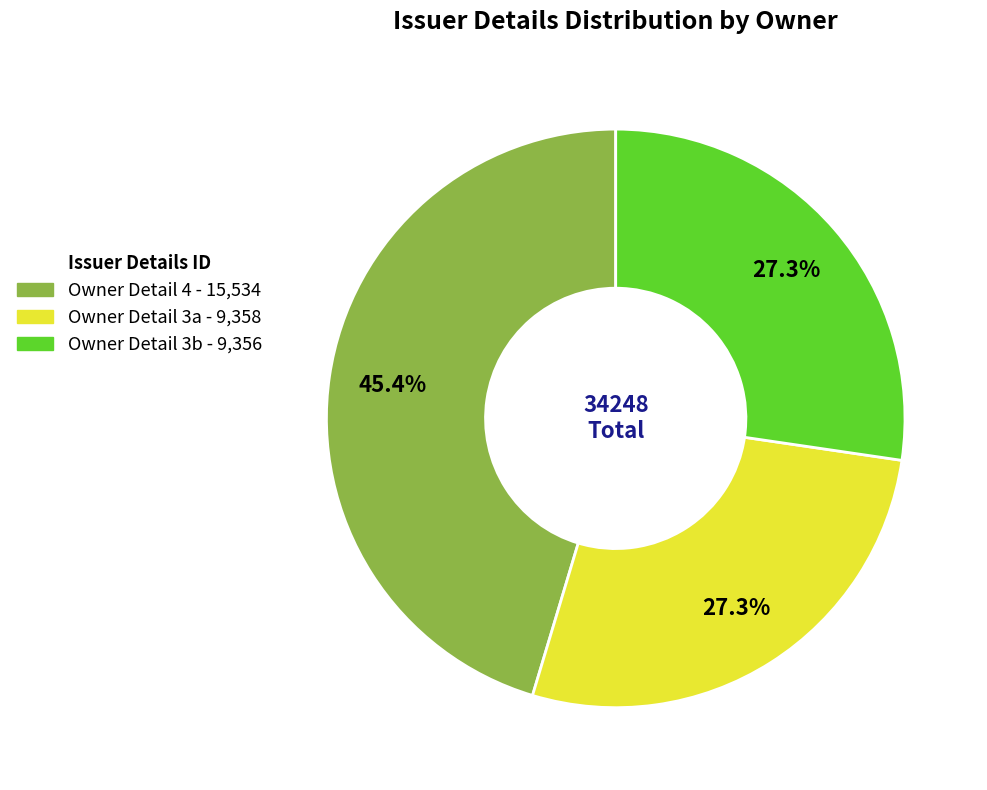

Does any single category account for the majority?

No